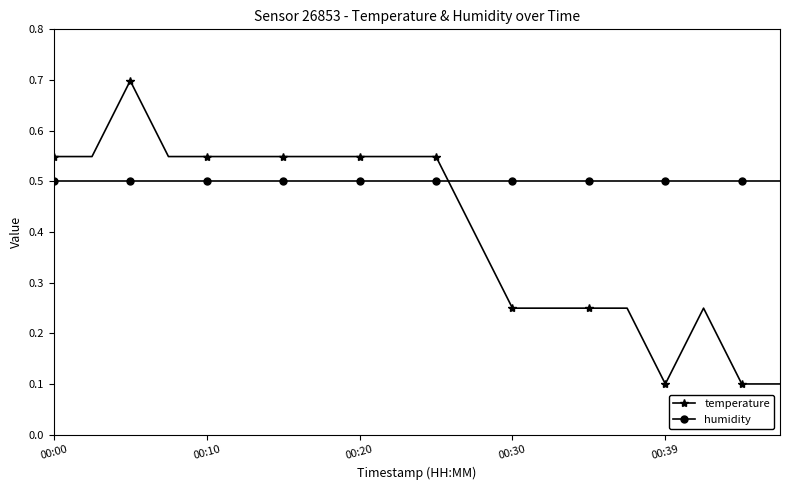

How many temperature values are between 0 and 1?

20